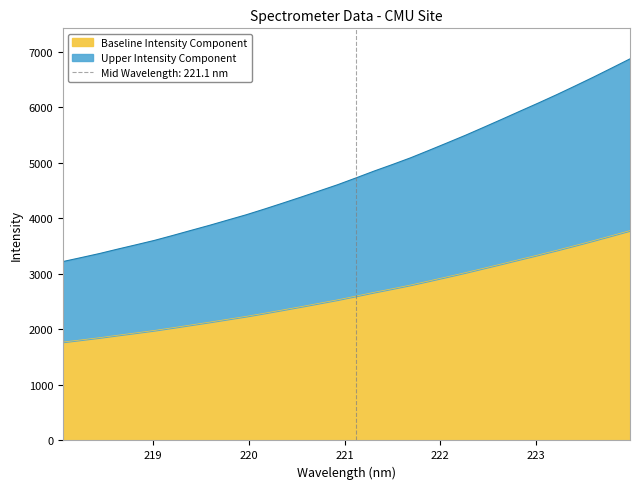

How many lines are shown in the chart?

1